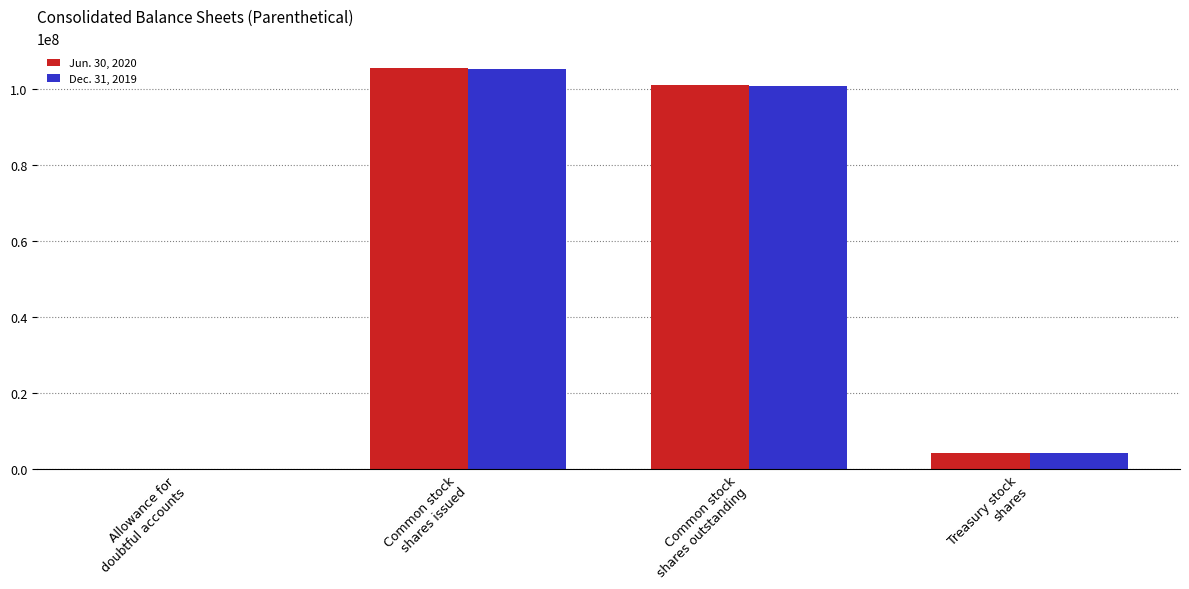

What is the maximum value shown in the chart?

105441664